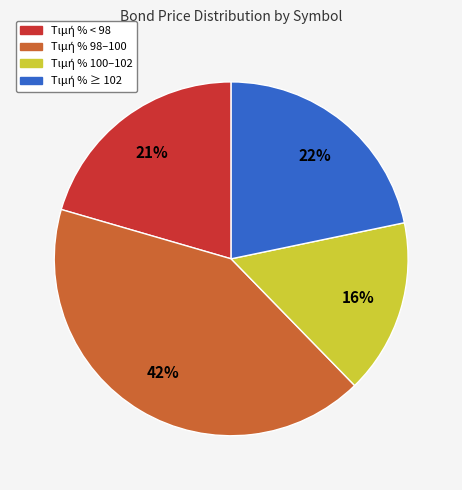

Count the number of slices in the pie.

4